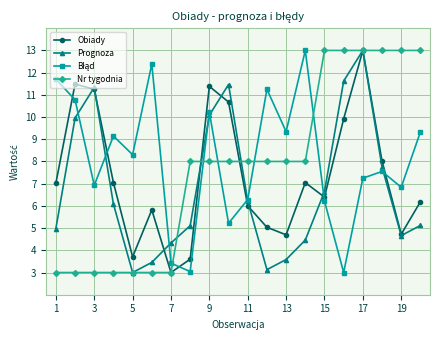

What is the maximum value for Prognoza?

13.0